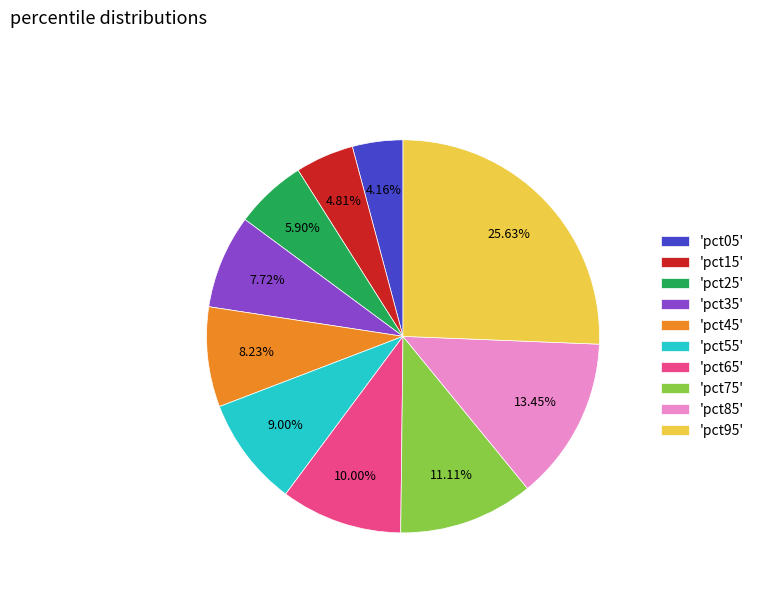

Rank the categories by value from highest to lowest.

'pct95', 'pct85', 'pct75', 'pct65', 'pct55', 'pct45', 'pct35', 'pct25', 'pct15', 'pct05'